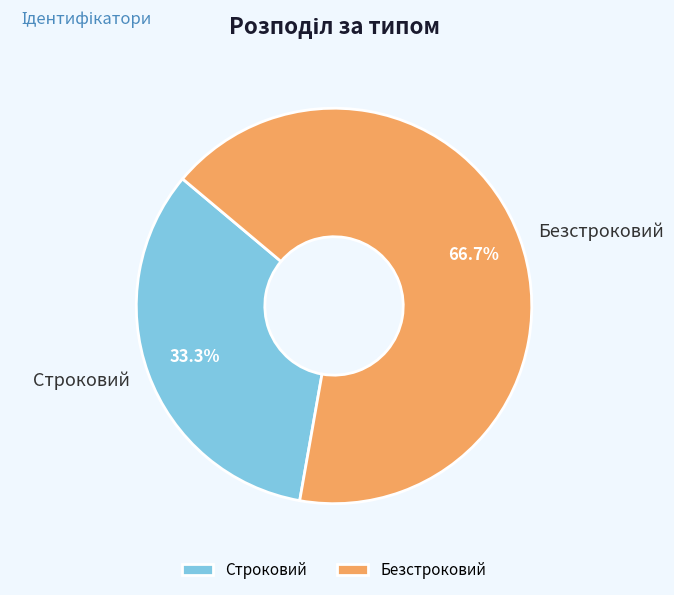

The Строковий slice represents 33% of the pie. True or false?

True